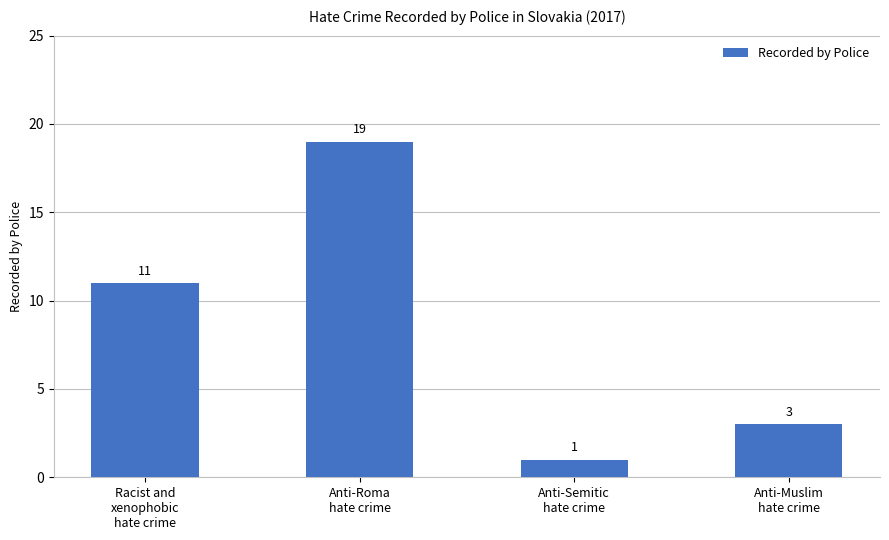

At which label is the value closest to 10?

Racist and
xenophobic
hate crime